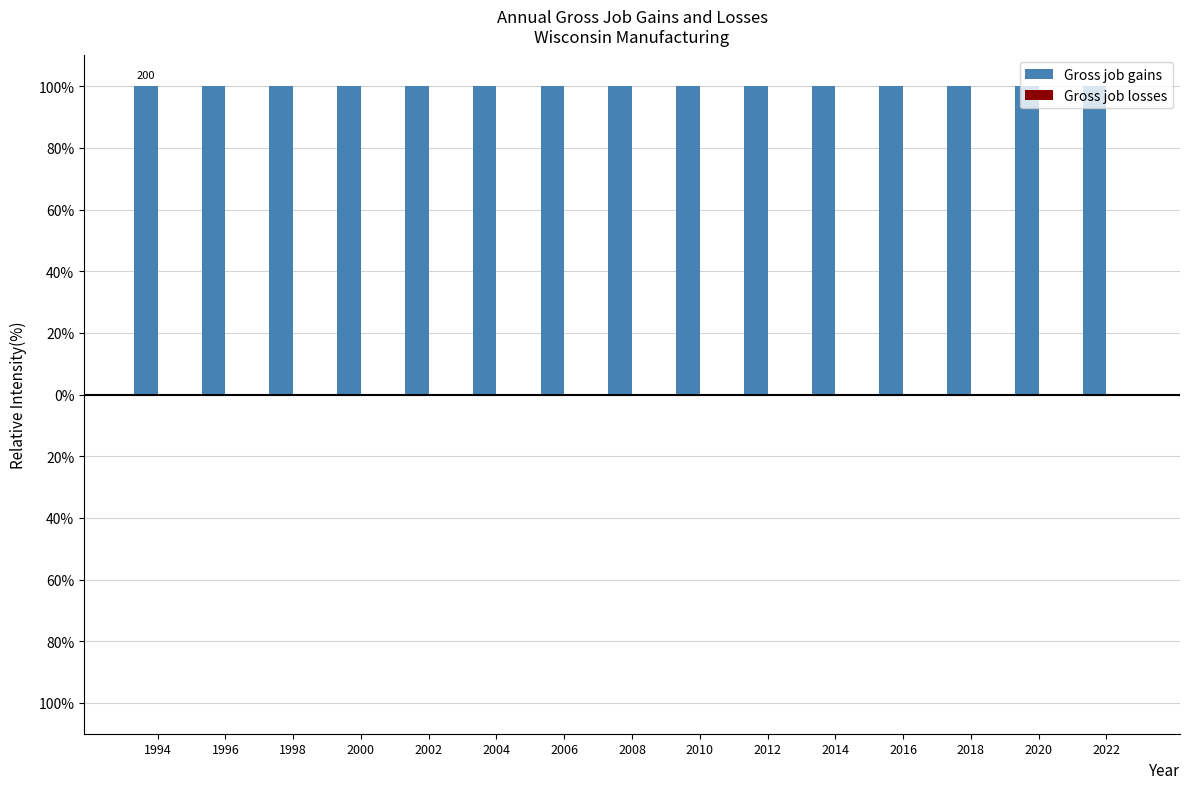

What is the difference between the highest and lowest values at 2014?

100